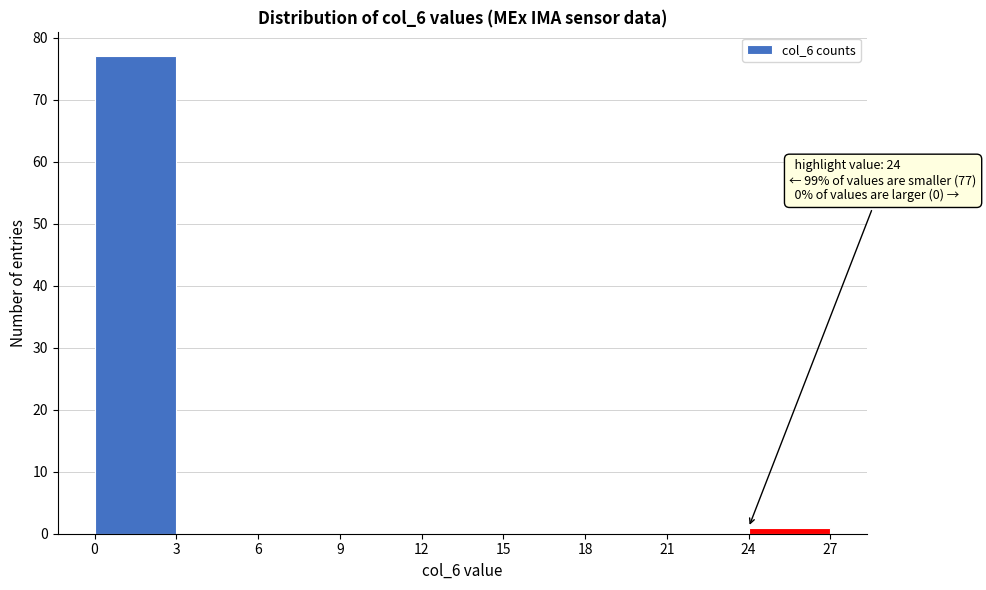

Which range on the x-axis has the tallest bar?

0 to 3